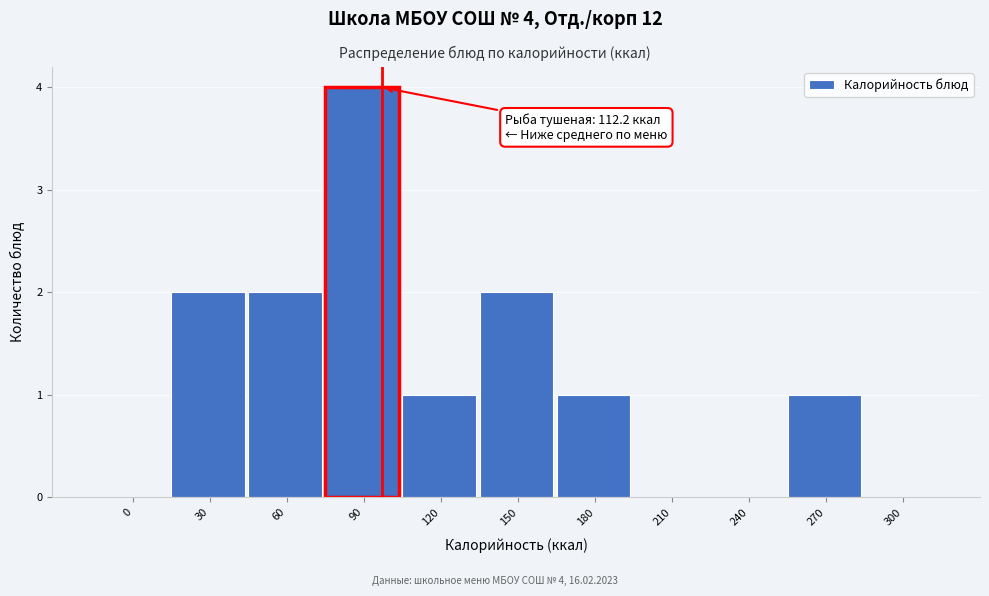

Reading right to left, transcribe all the data shown in this chart.

300=0	270=1	240=0	210=0	180=1	150=2	120=1	90=4	60=2	30=2	0=0